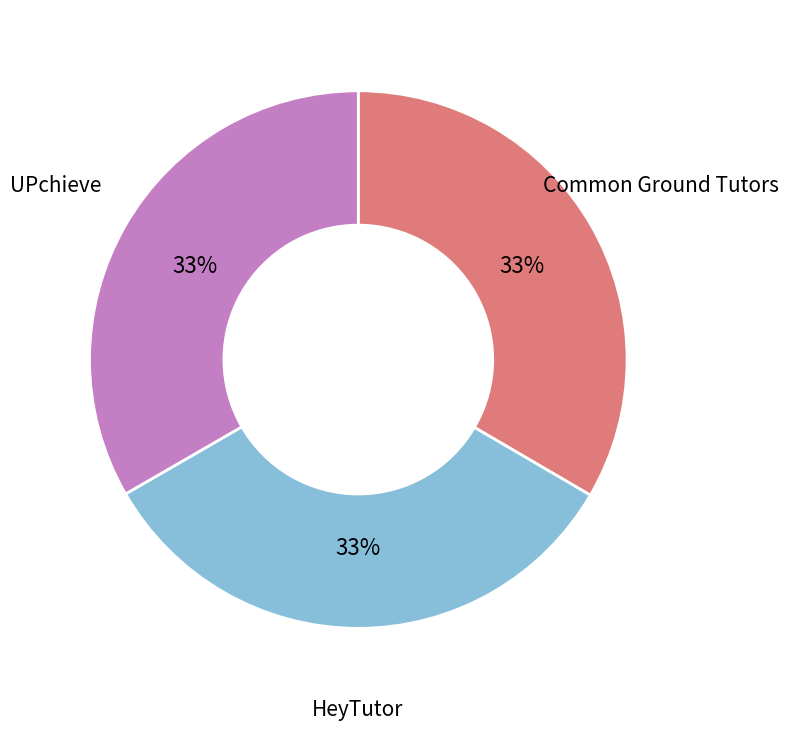

How many slices are in this pie chart?

3